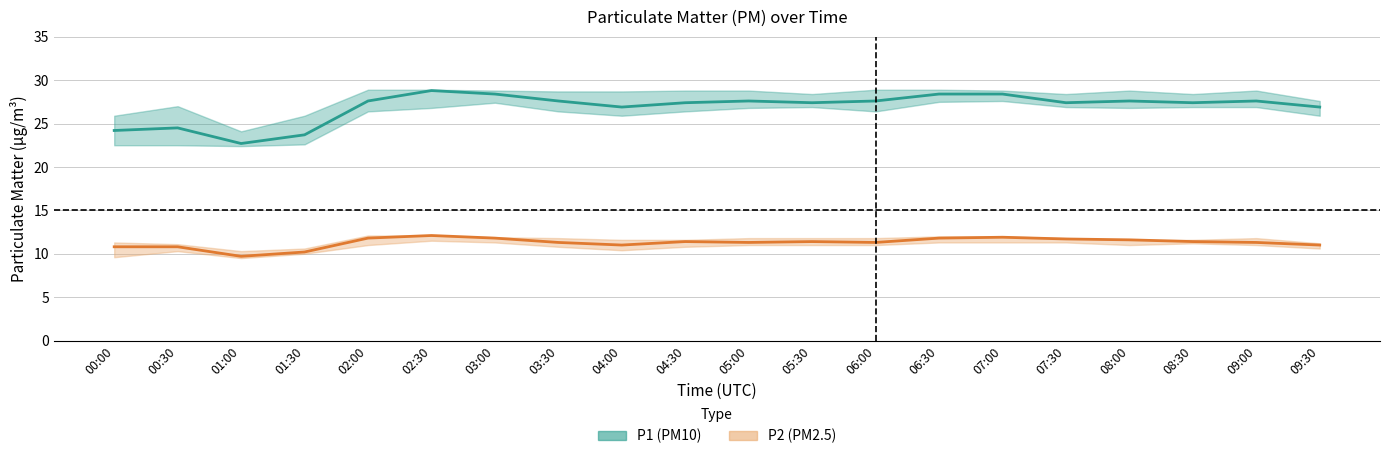

Does the chart display data point markers on the line(s)?

No